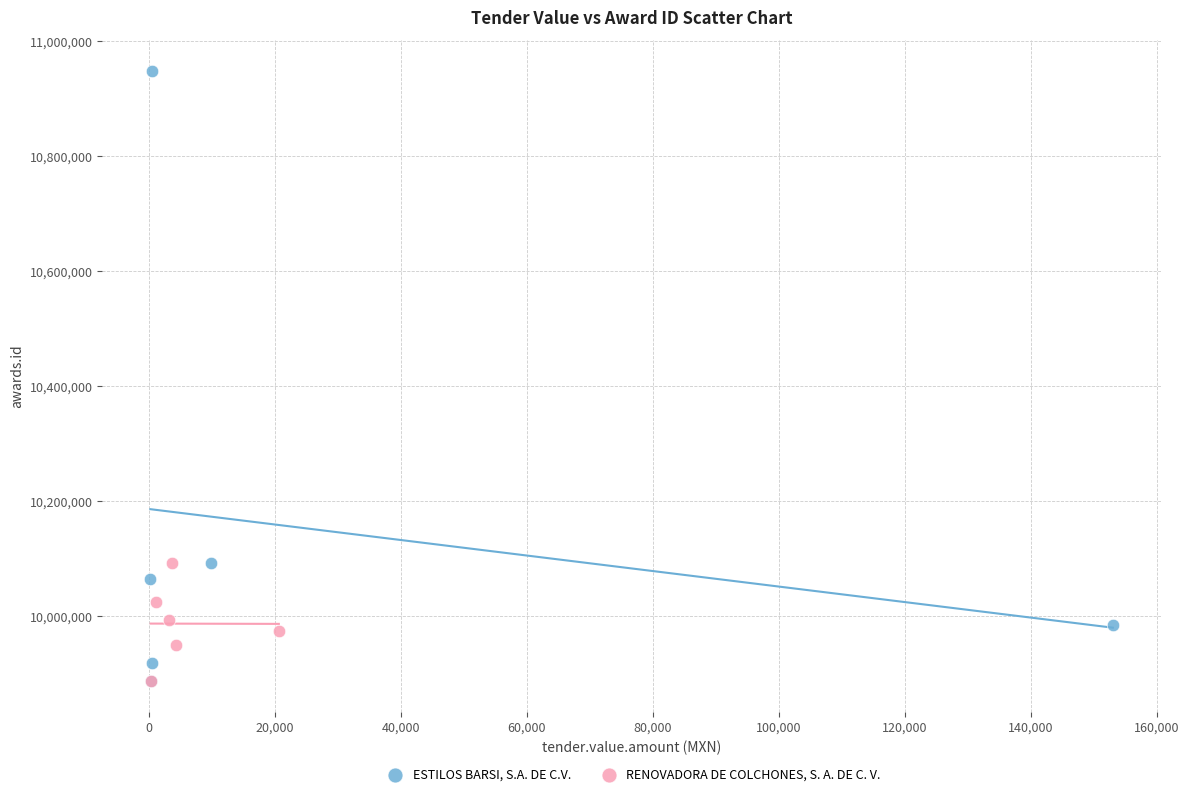

Which series reaches the maximum Y coordinate?

ESTILOS BARSI, S.A. DE C.V.